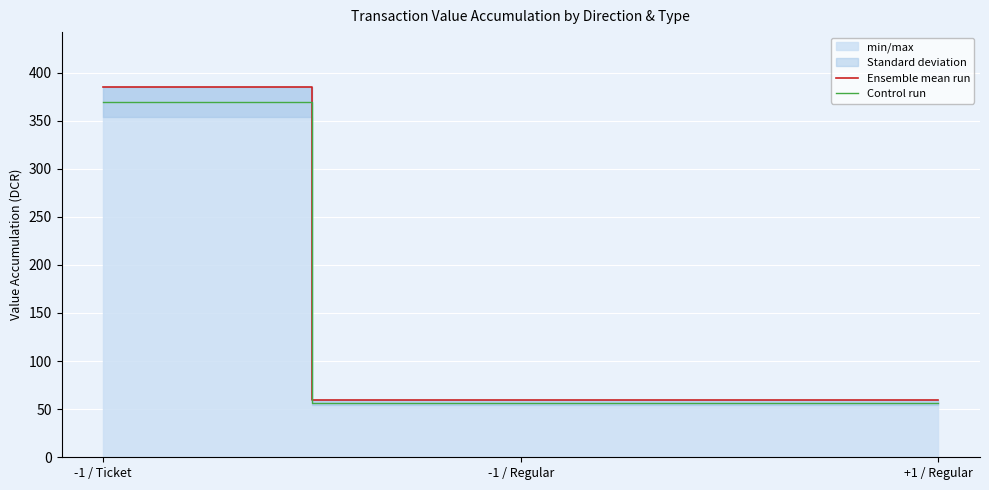

What position from the left is -1 / Ticket?

1